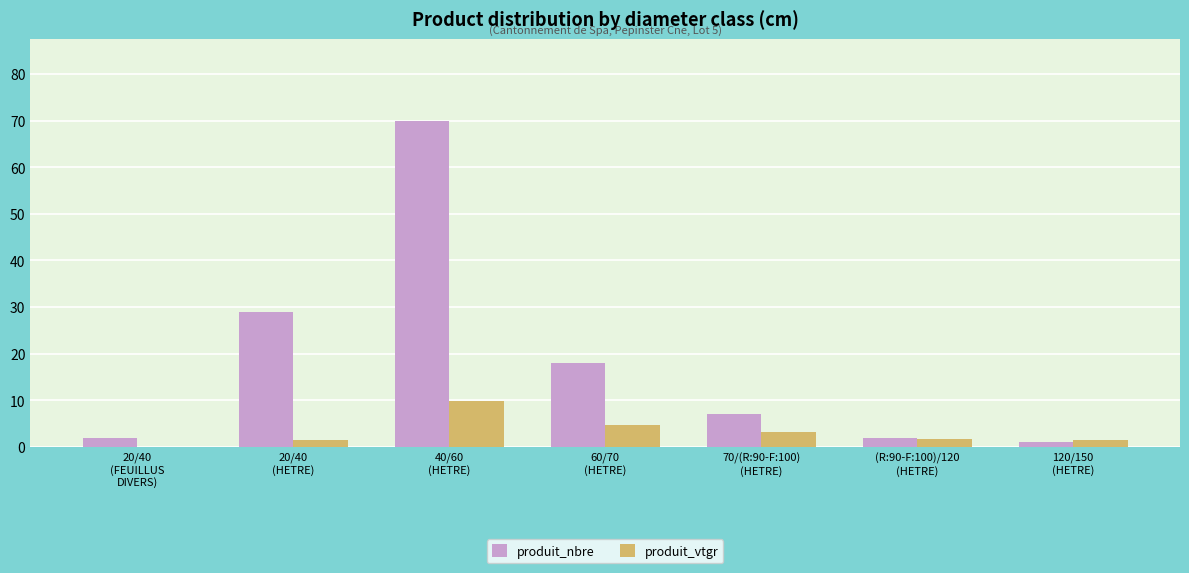

What are all the series names shown in the legend?

produit_nbre, produit_vtgr